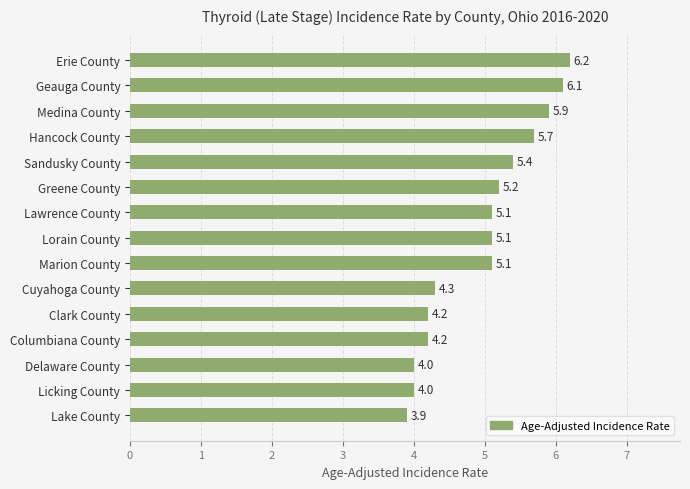

Reading bottom to top, transcribe all the data shown in this chart.

Lake County=3.9	Licking County=4.0	Delaware County=4.0	Columbiana County=4.2	Clark County=4.2	Cuyahoga County=4.3	Marion County=5.1	Lorain County=5.1	Lawrence County=5.1	Greene County=5.2	Sandusky County=5.4	Hancock County=5.7	Medina County=5.9	Geauga County=6.1	Erie County=6.2